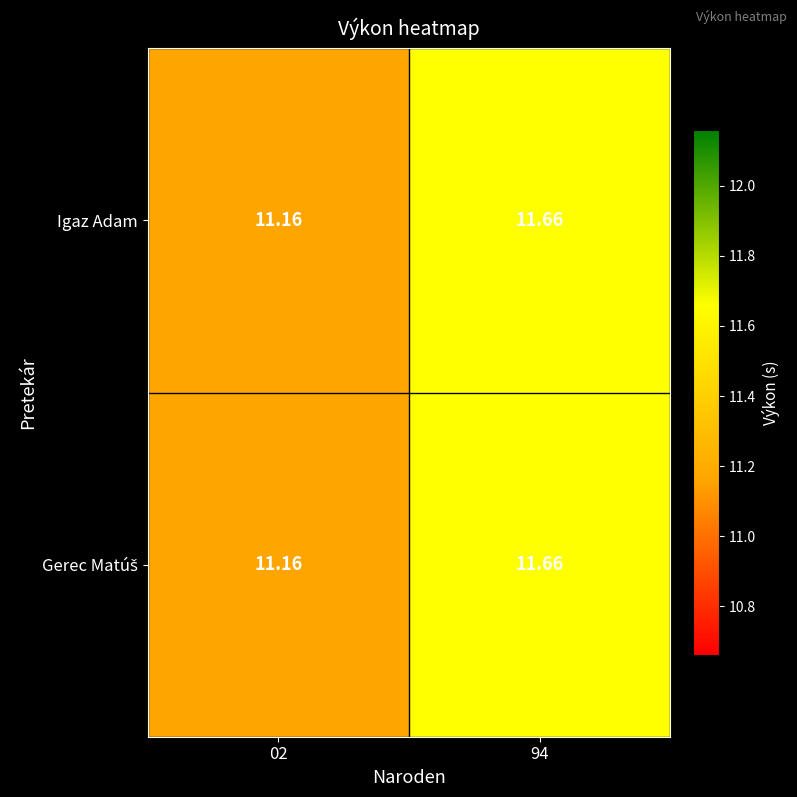

What is the total value across all series at 94?

23.3